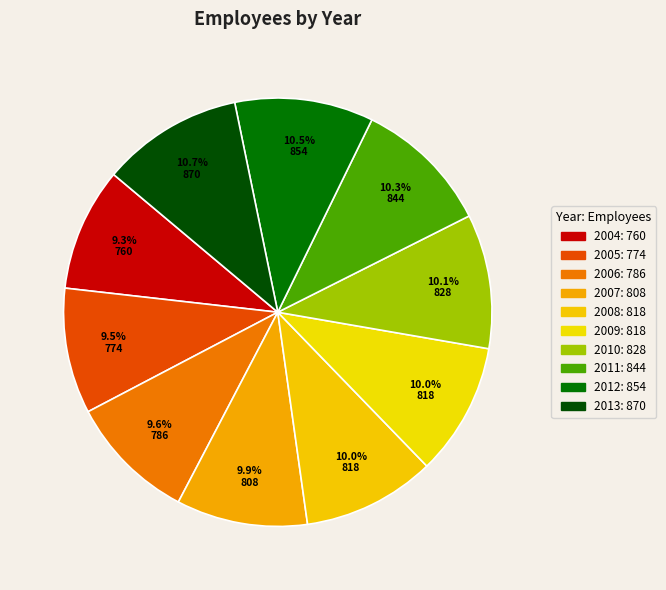

How many slices are in this pie chart?

10